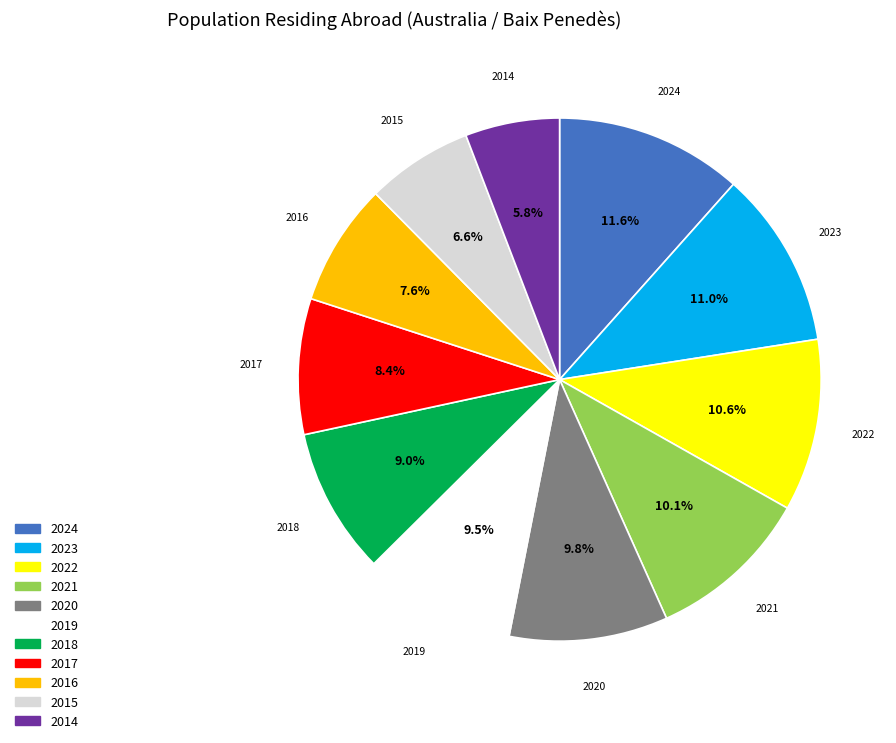

Which slice is the smallest?

2014